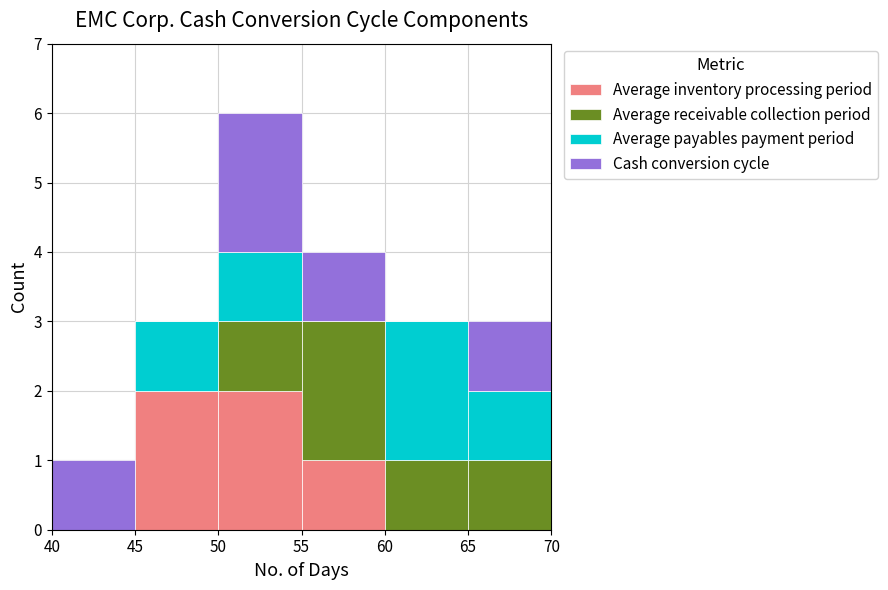

Reading left to right, list every stacked bar in this chart as the range it spans on the x-axis followed by its total height. The values are not printed on the chart, so give them approximately, as read against the axis.

40 to 45: 1
45 to 50: 3
50 to 55: 6
55 to 60: 4
60 to 65: 3
65 to 70: 3